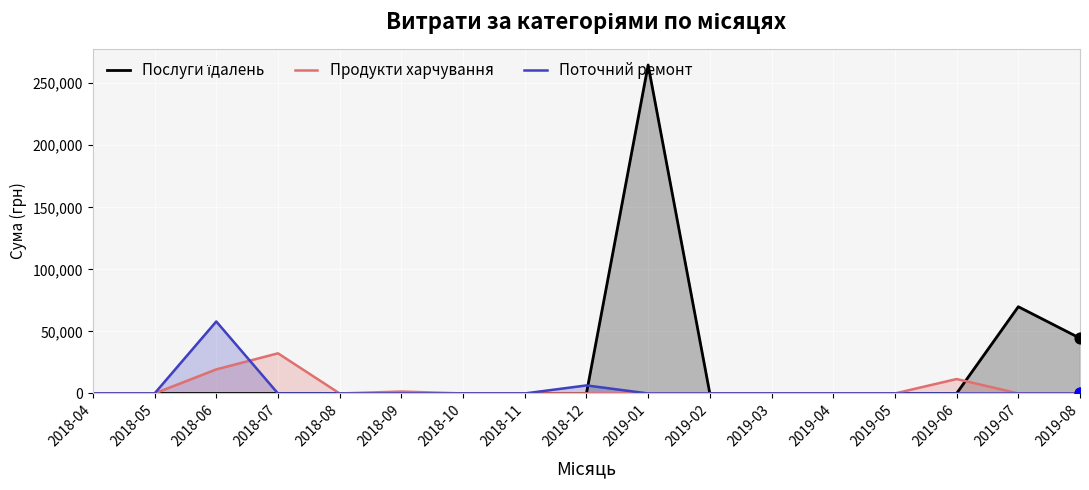

Which series has the largest Y range (max minus min)?

Послуги їдалень